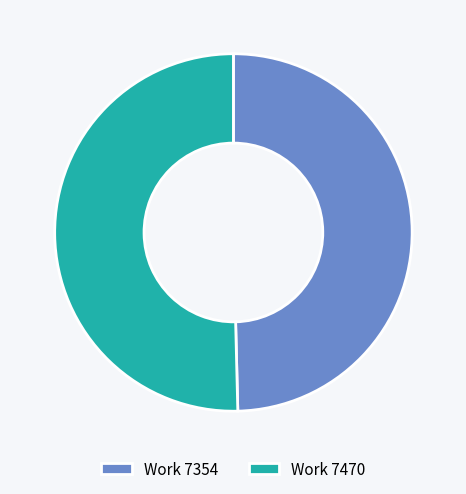

Is it true that Work 7470 is 44% of the pie?

False